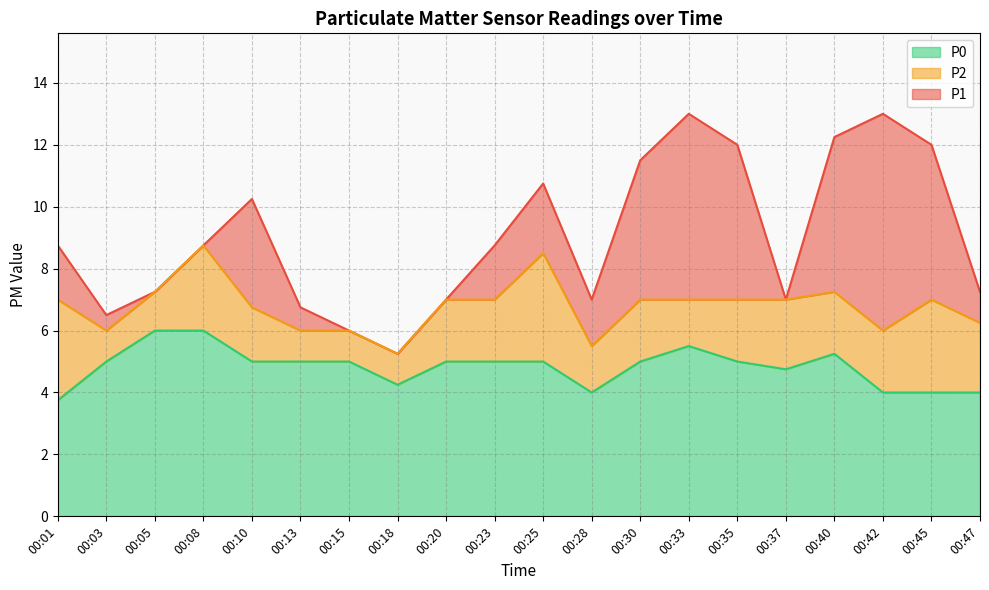

True or false: P1 has a value of 6.8 at 00:13.

True